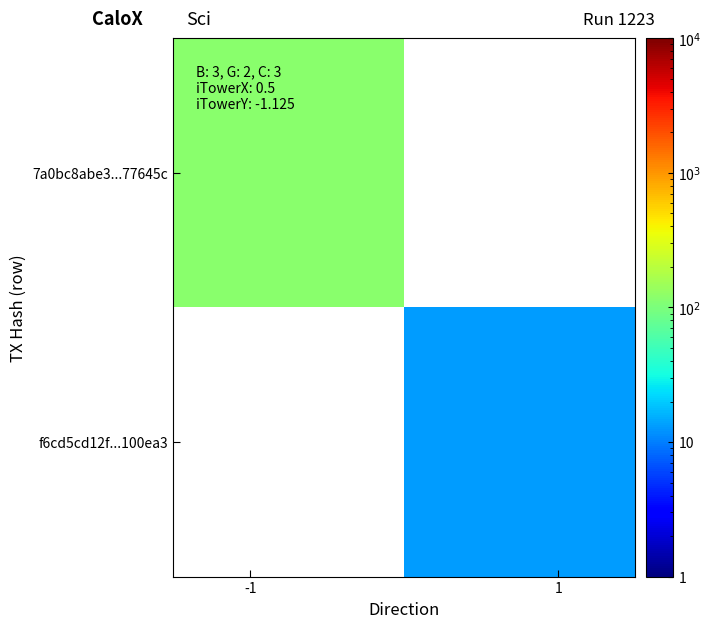

How many distinct data groups are displayed?

2